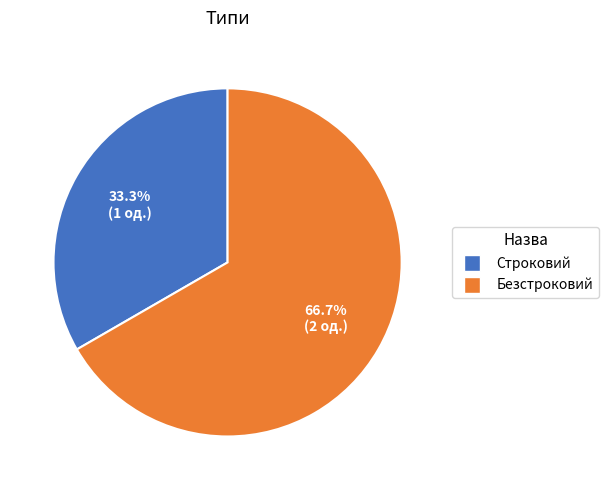

To the nearest percent, what is the difference between the largest and smallest slice percentages?

33%